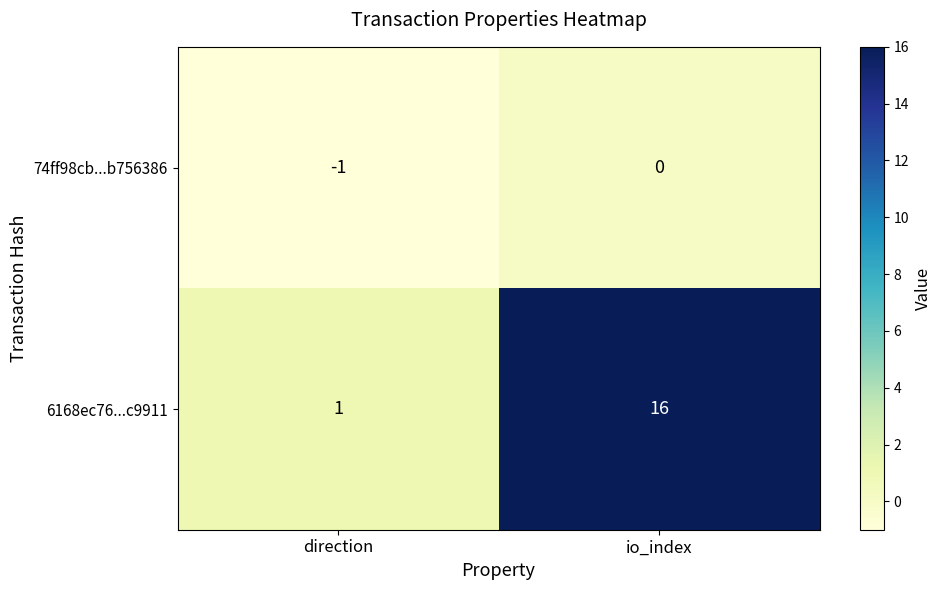

Which series has the widest spread of values?

6168ec76...c9911